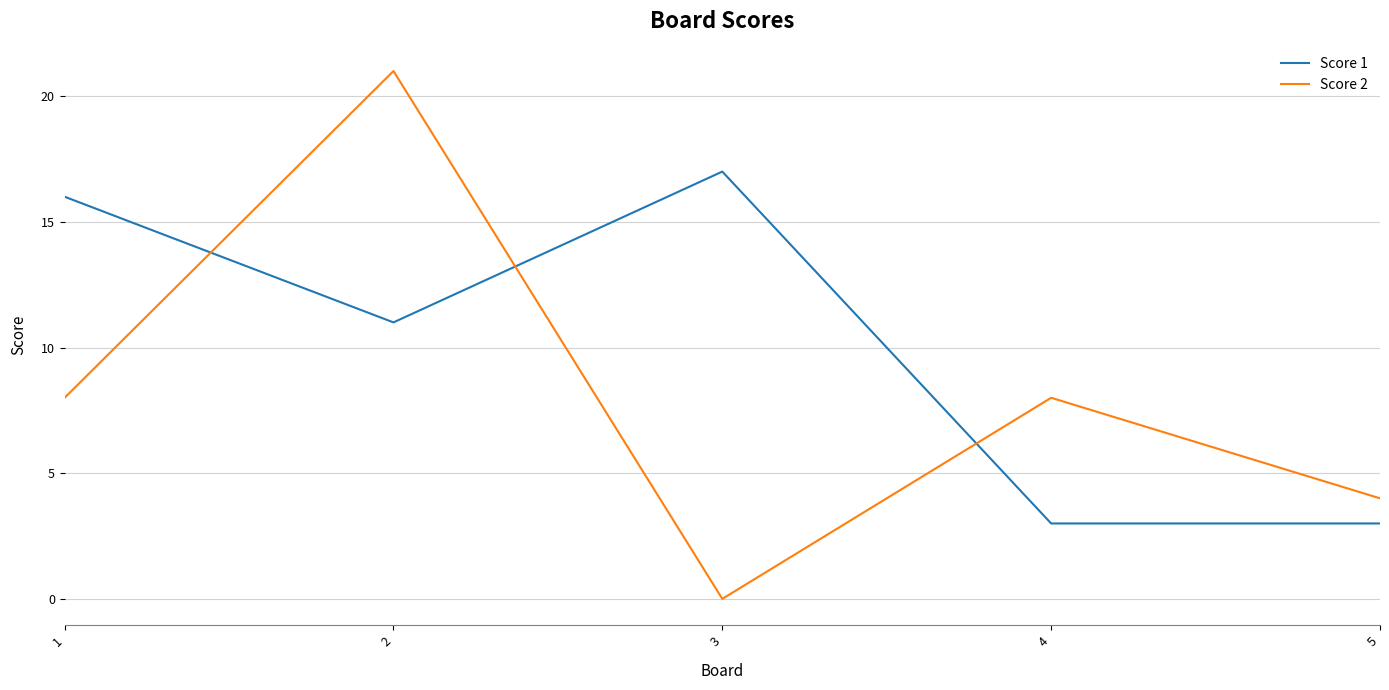

List the series in order of their overall mean, highest first.

Score 1, Score 2